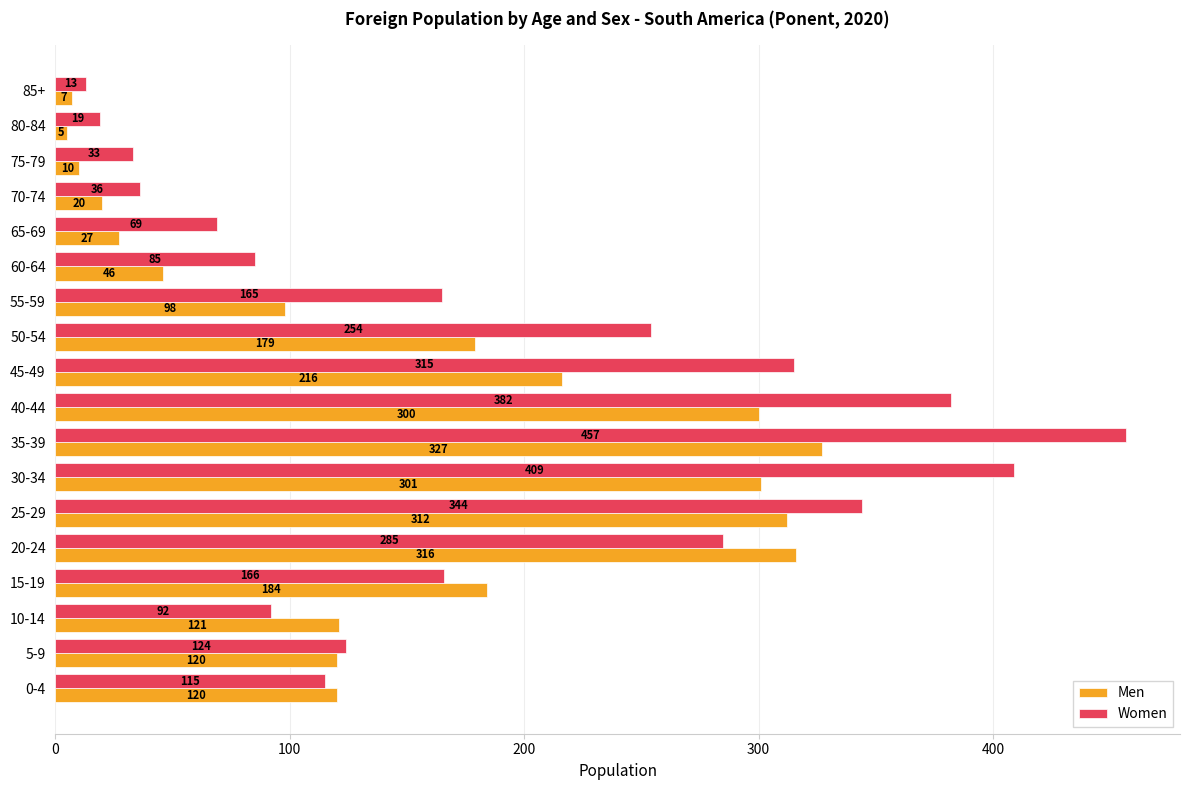

Count the number of categories in the chart.

18